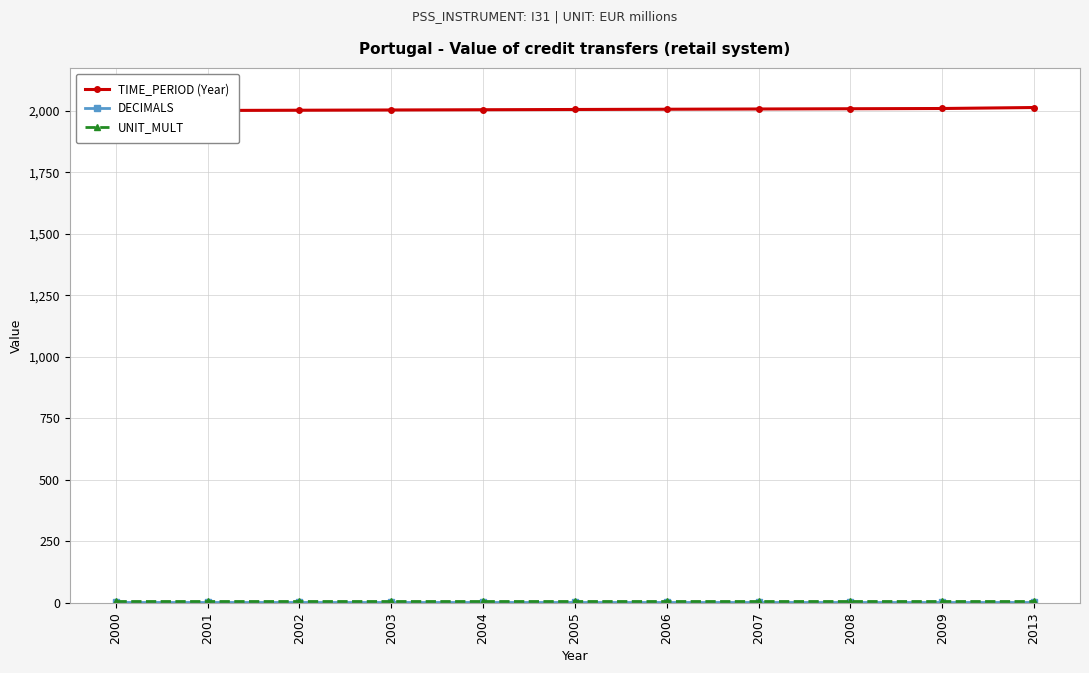

What is the average value of the UNIT_MULT series?

6